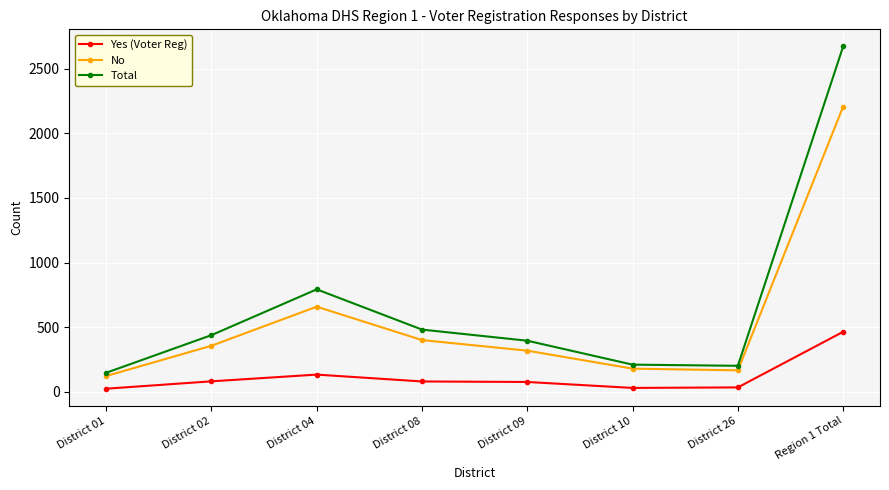

What is the difference between the No values at Region 1 Total and District 04?

1547